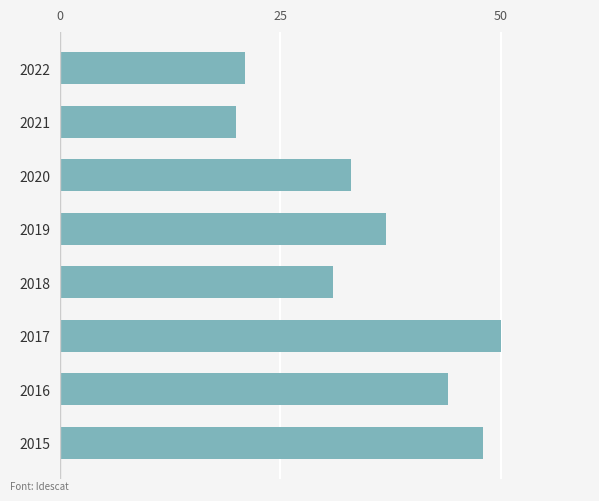

The value at 2015 is 66. True or false?

False